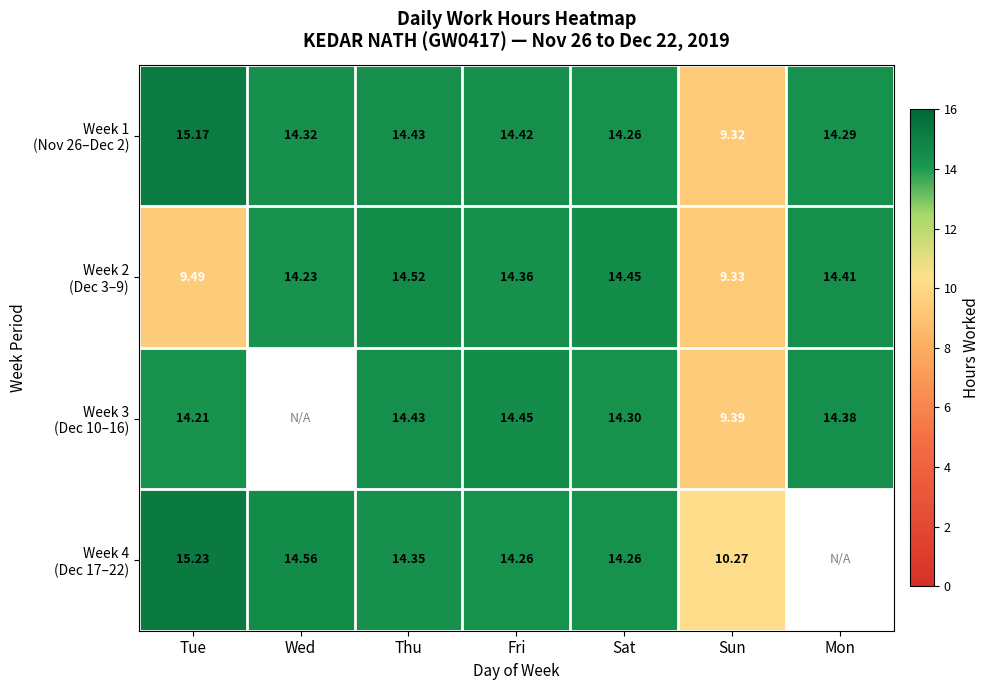

What is the difference between the Week 3 (Dec 10–16) values at Sun and Fri?

5.1